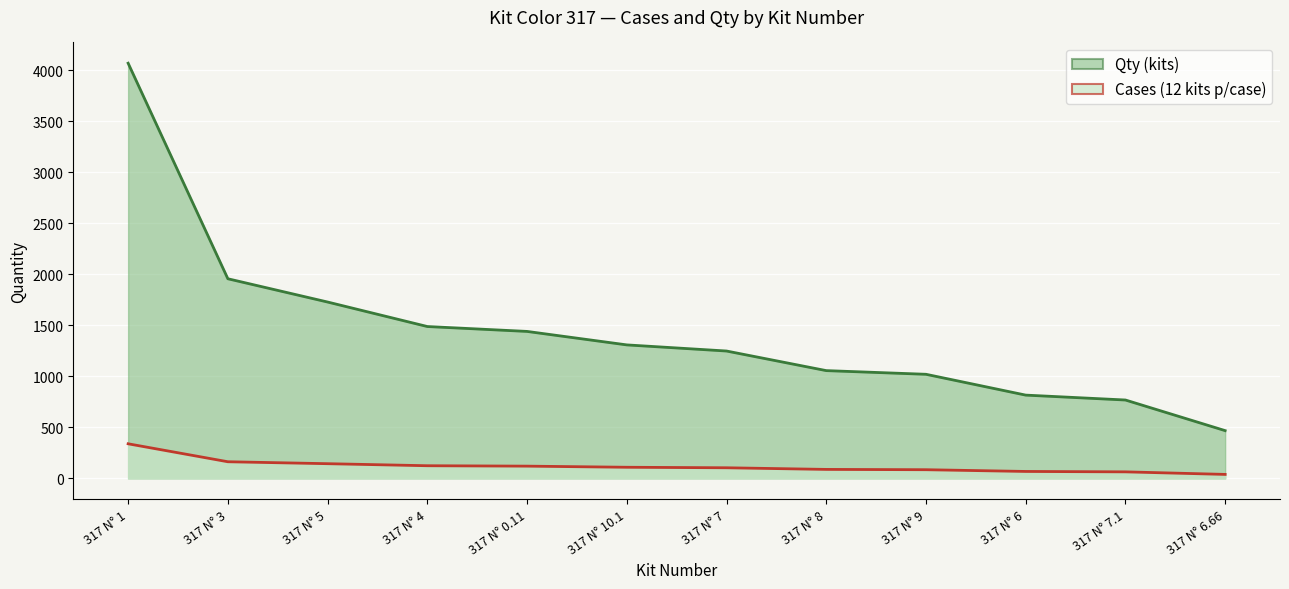

What position from the right is 317 N° 0.11?

8